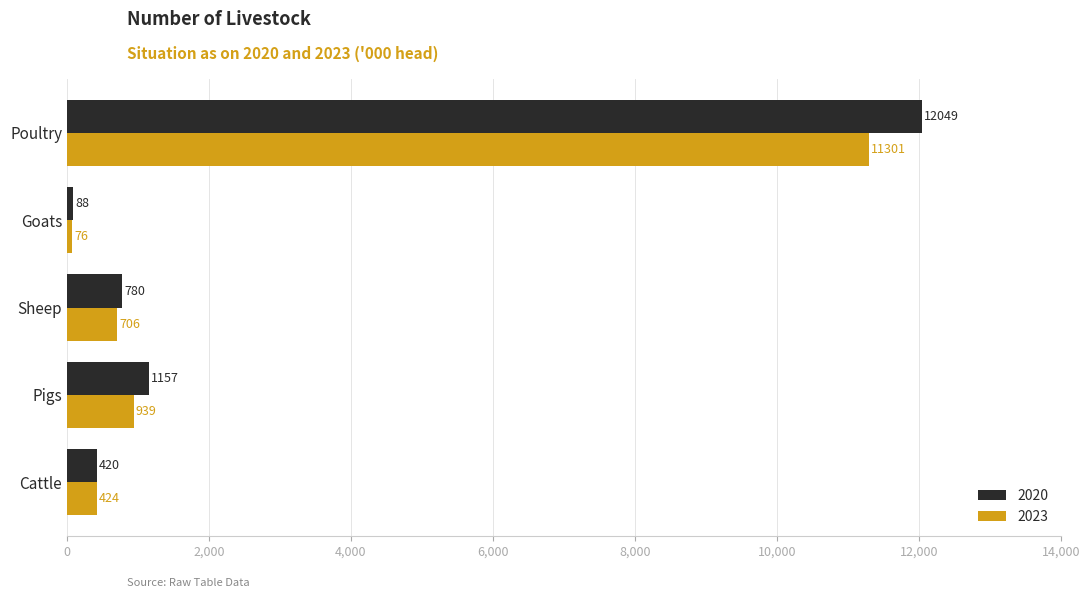

At which category does the chart reach its peak across all series?

Poultry